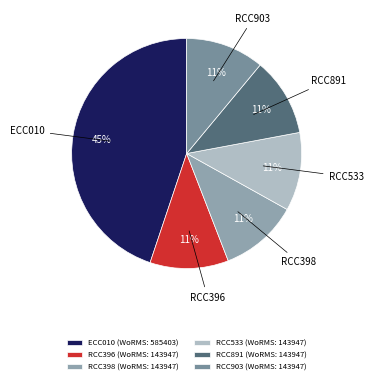

True or false: ECC010 accounts for 36% of the total.

False